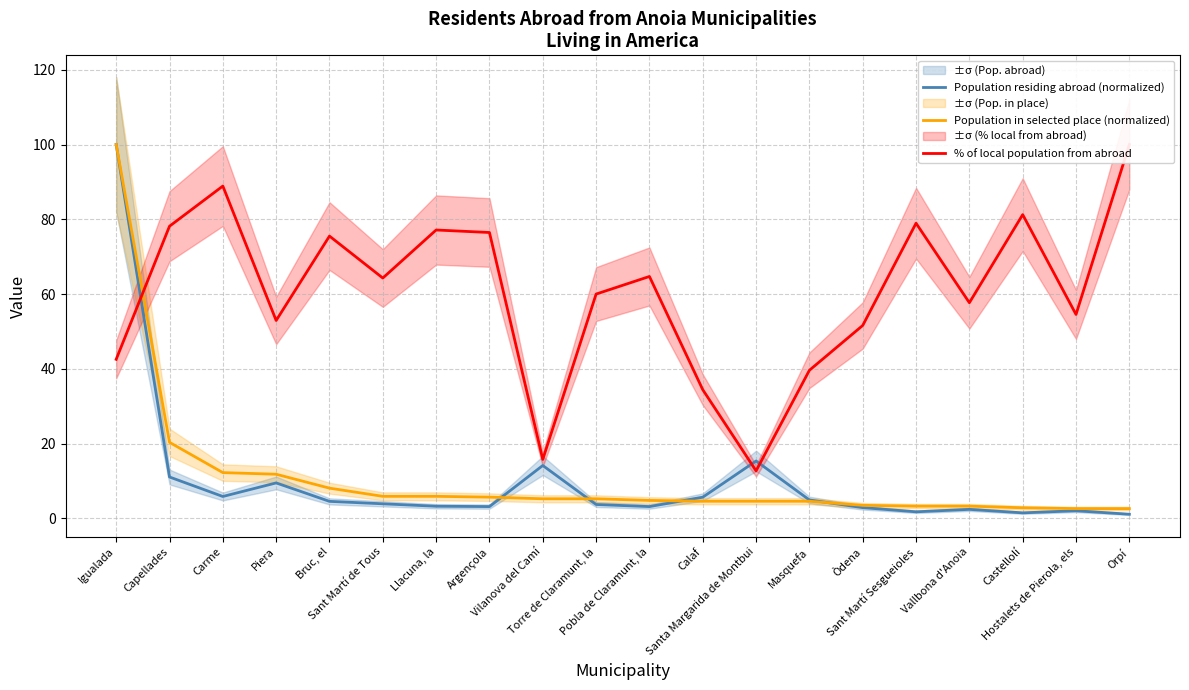

Which series has the widest spread of values?

Population residing abroad (normalized)